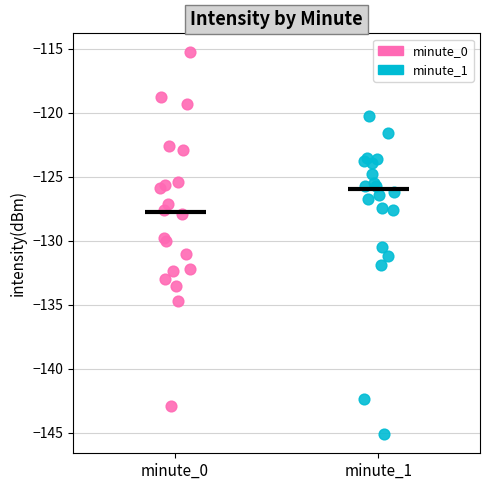

Which series reaches the maximum Y coordinate?

minute_0